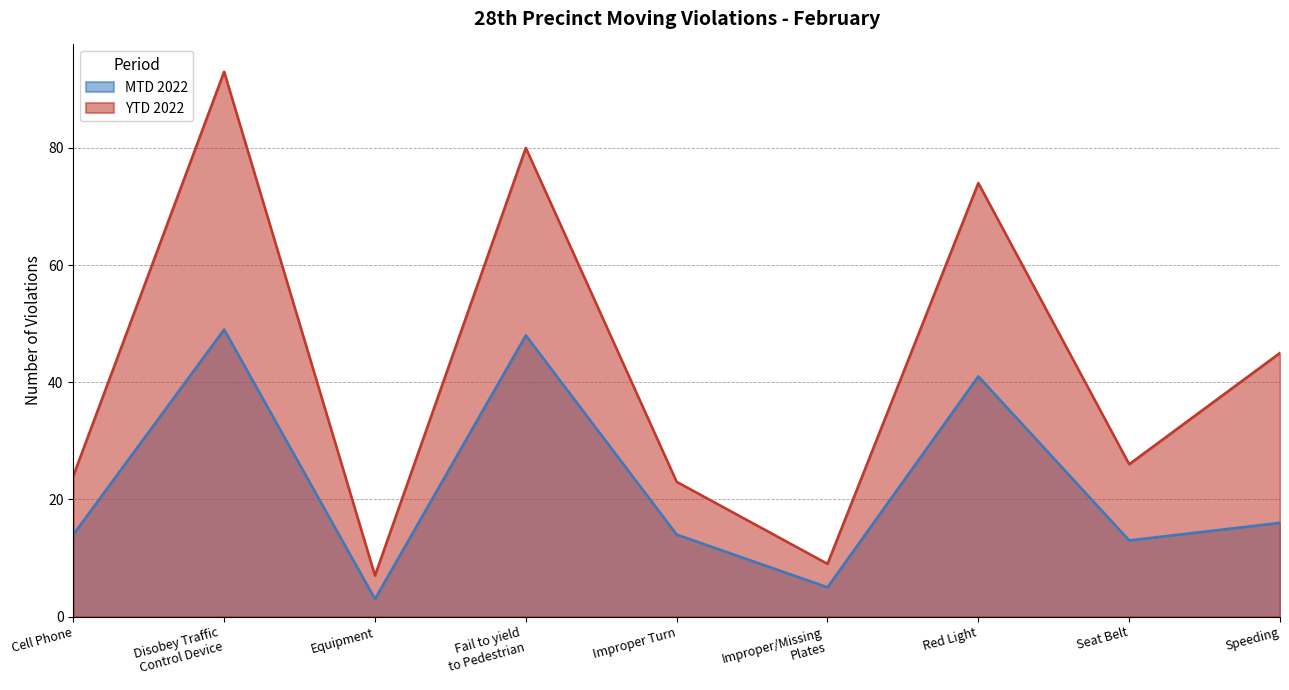

What value does the MTD 2022 series have at Cell Phone, to the nearest 10?

10